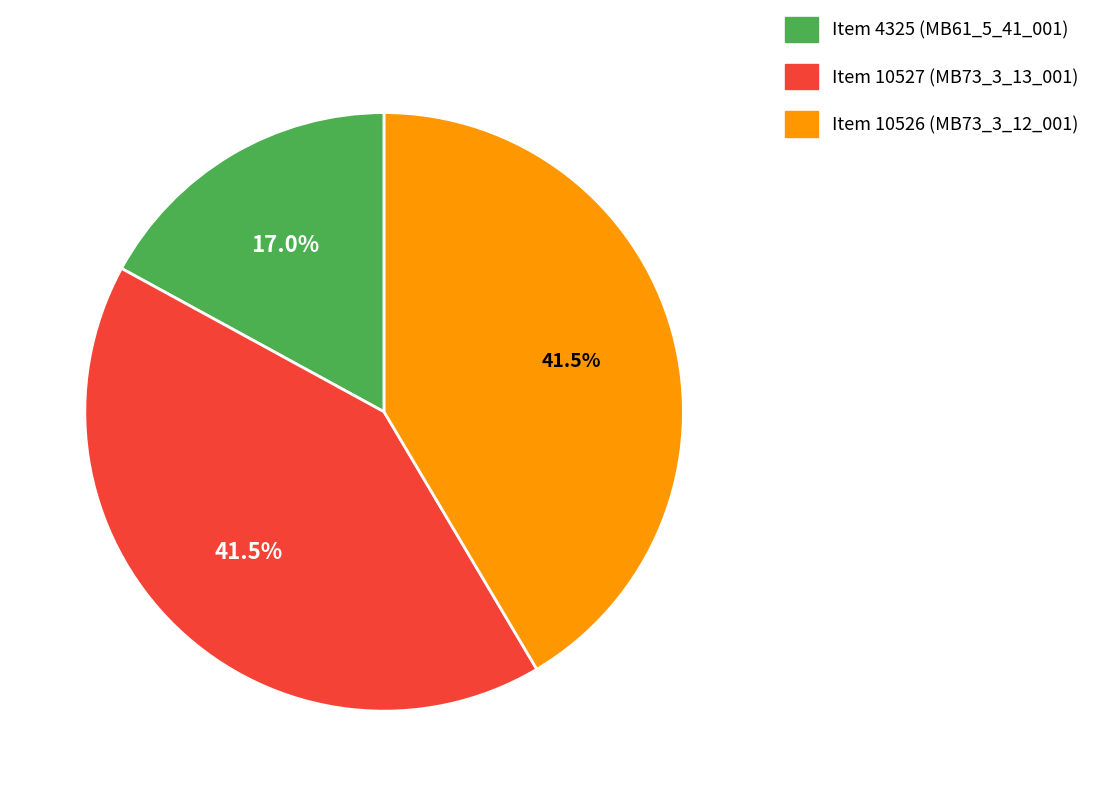

What is the ratio of the value at Item 4325 (MB61_5_41_001) to the value at Item 10527 (MB73_3_13_001)?

0.4